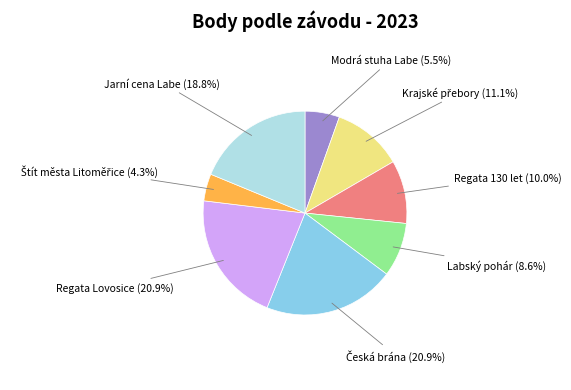

Is there a majority slice in this chart?

No